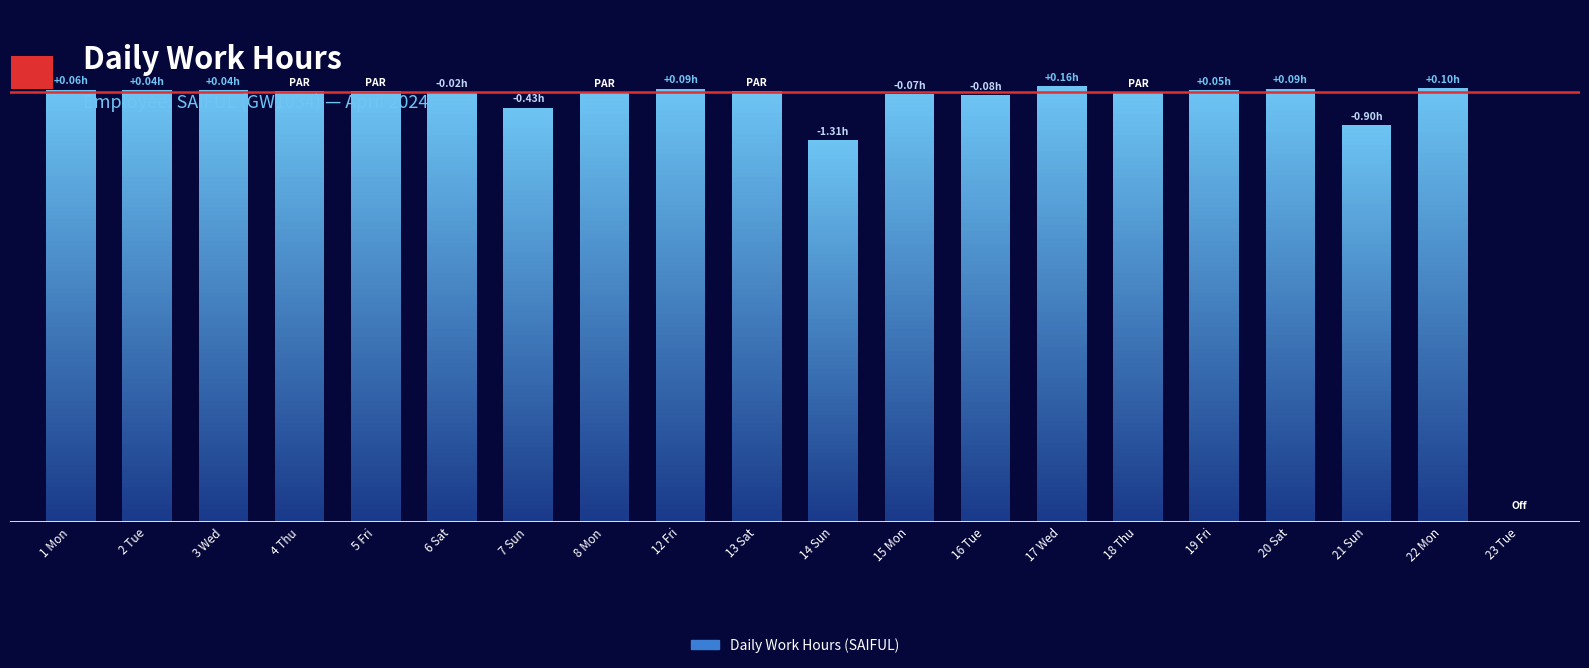

What is the label of the 11th bar from the left?

14 Sun